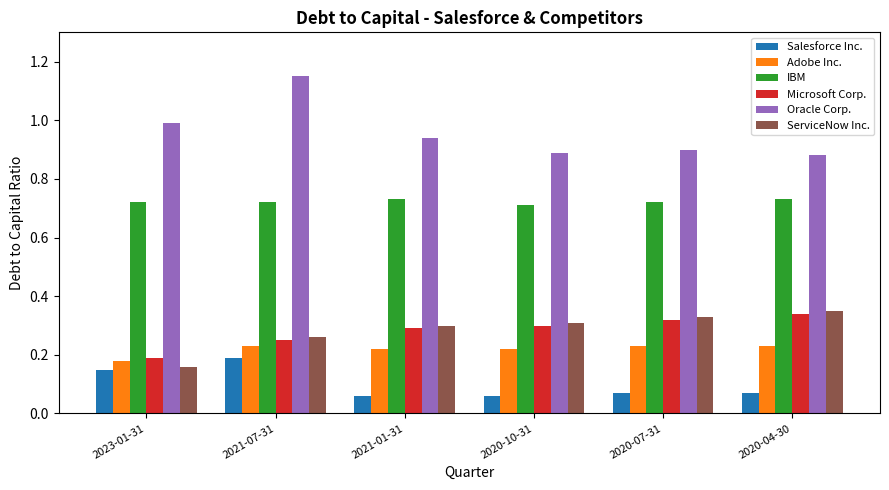

At which category is the sum across all series the highest?

2021-07-31